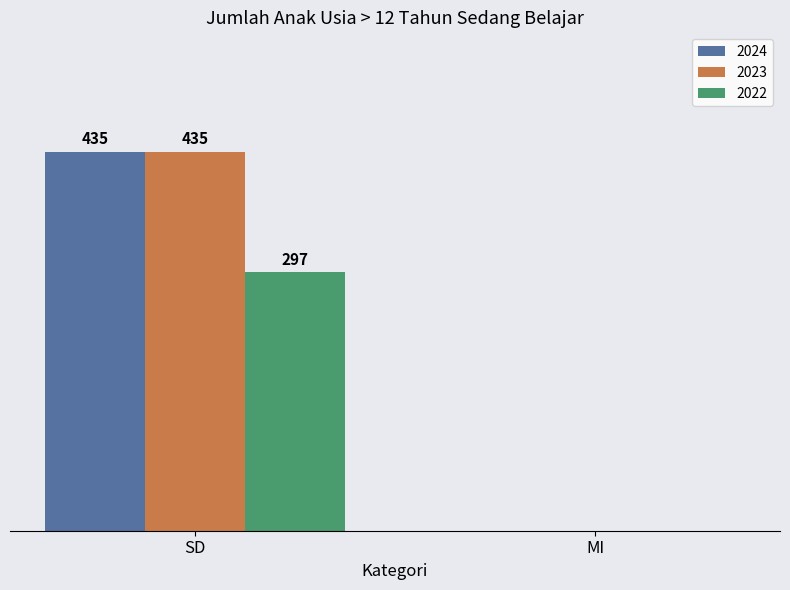

At which category is the sum across all series the highest?

SD